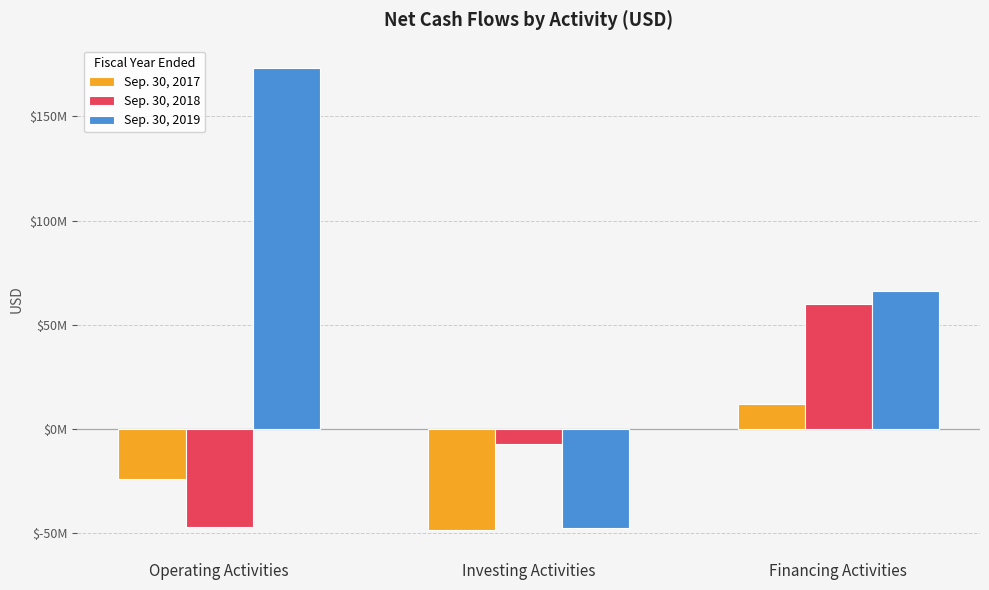

List the labels in order of Sep. 30, 2019 value, smallest first.

Investing Activities, Financing Activities, Operating Activities